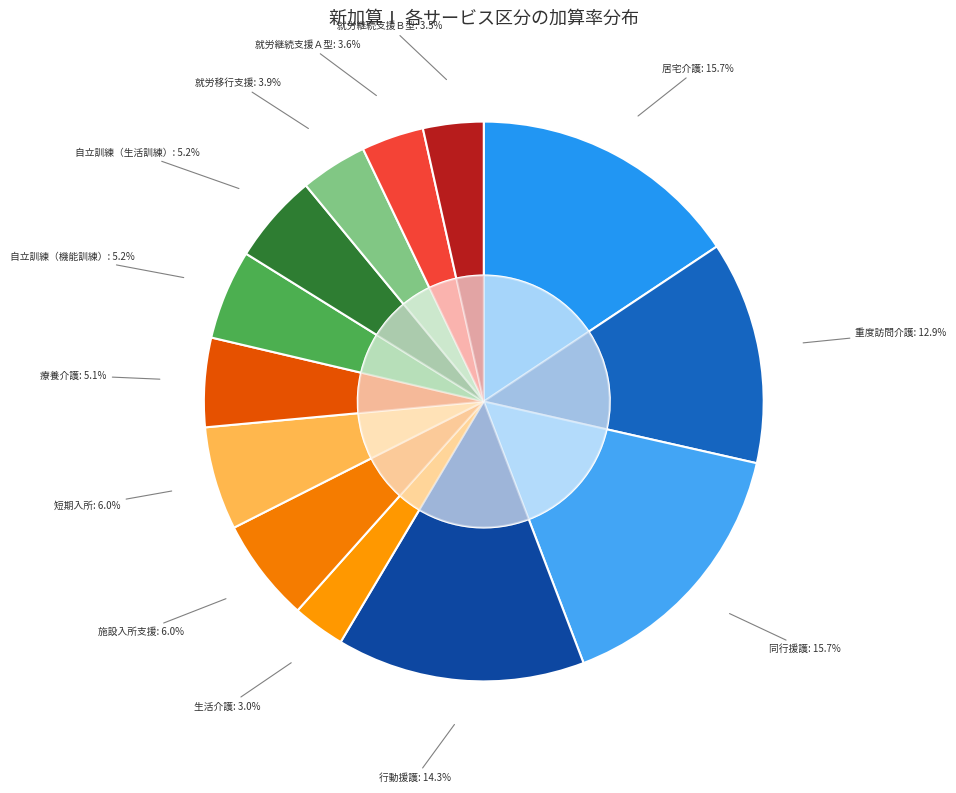

Rank the categories by value from highest to lowest.

居宅介護, 同行援護, 行動援護, 重度訪問介護, 施設入所支援, 短期入所, 自立訓練（機能訓練）, 自立訓練（生活訓練）, 療養介護, 就労移行支援, 就労継続支援Ａ型, 就労継続支援Ｂ型, 生活介護